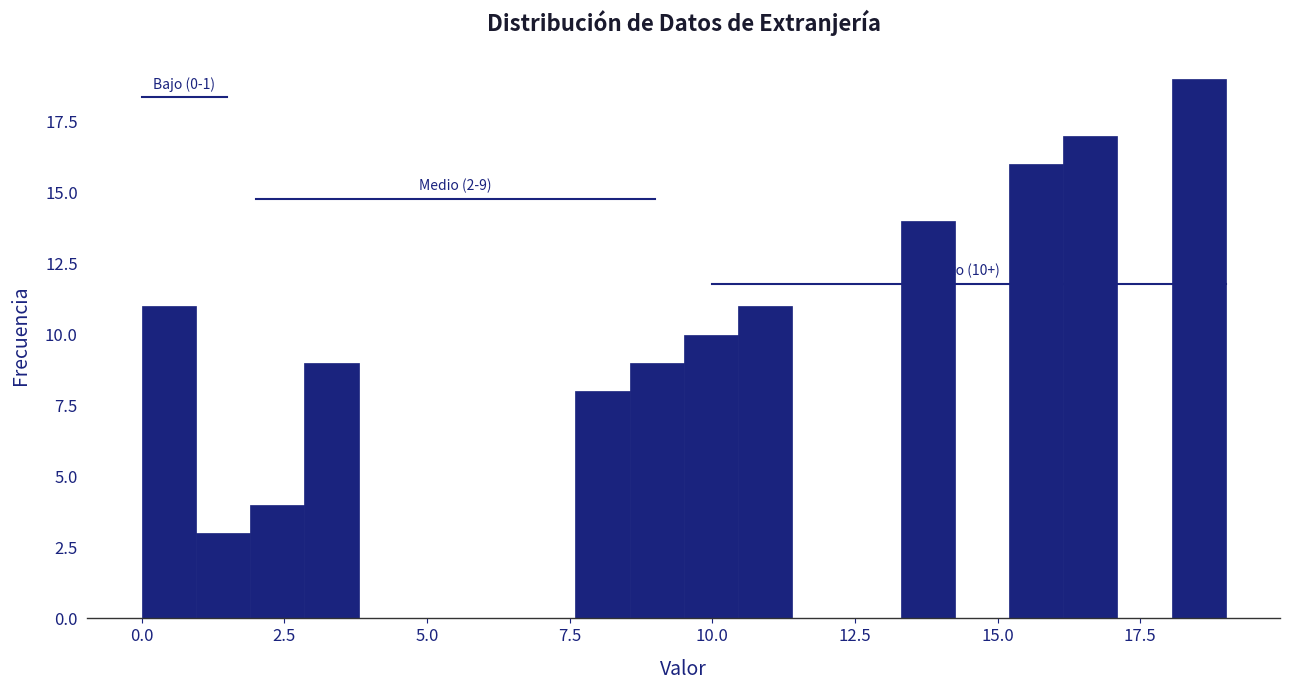

Read against the x-axis, roughly where is the centre of the tallest bar?

18.5